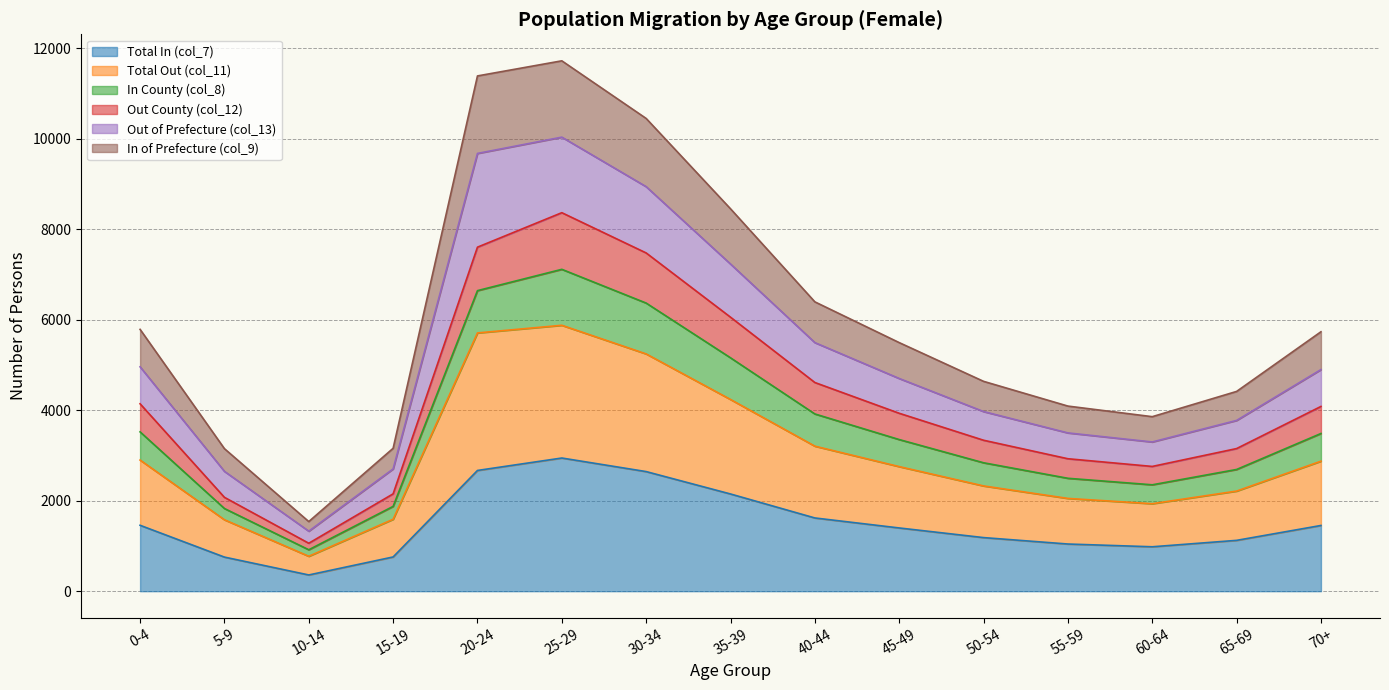

What is the minimum value for Total In (col_7)?

359